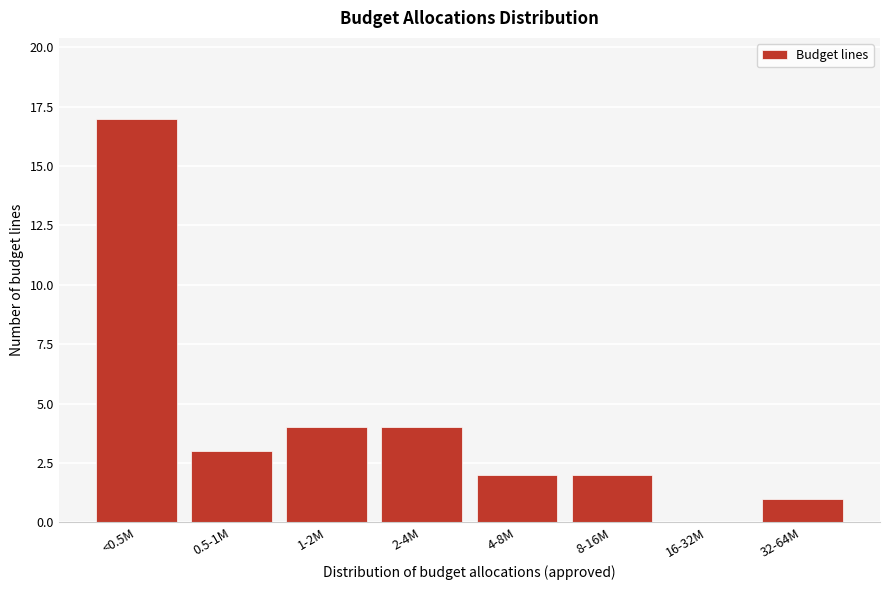

Reading left to right, transcribe all the data shown in this chart.

<0.5M=17	0.5-1M=3	1-2M=4	2-4M=4	4-8M=2	8-16M=2	16-32M=0	32-64M=1